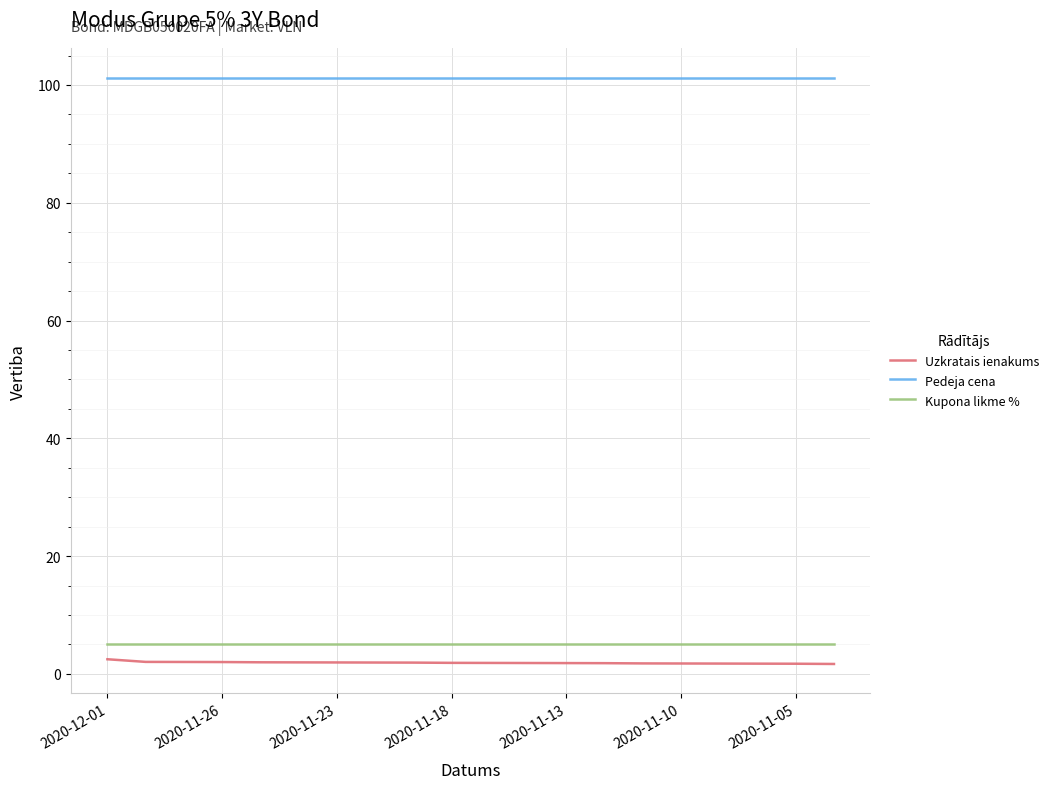

What is the average value of the Uzkratais ienakums series?

1.9